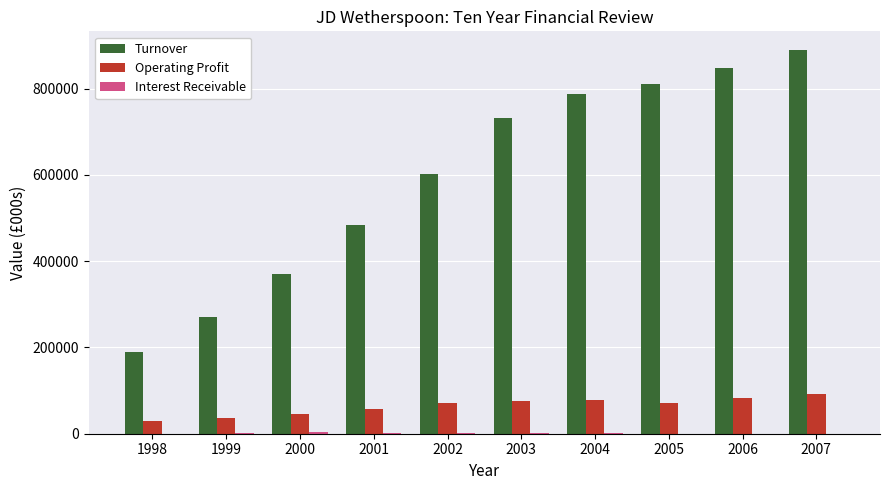

Count the number of categories in the chart.

10